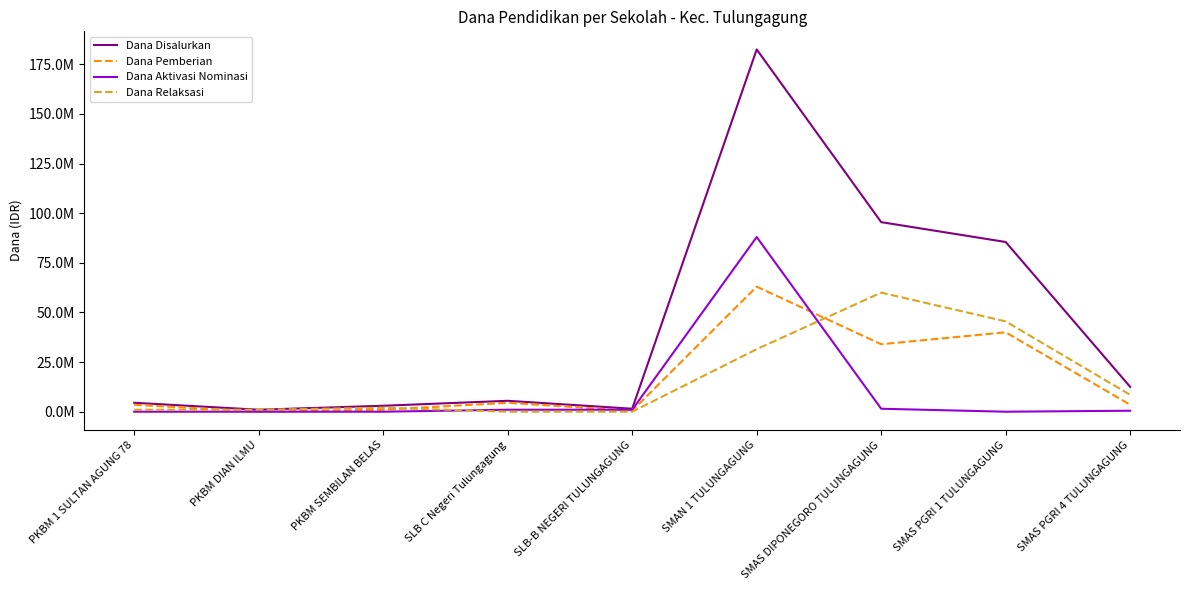

Read the Dana Relaksasi value at SMAS DIPONEGORO TULUNGAGUNG.

60000000